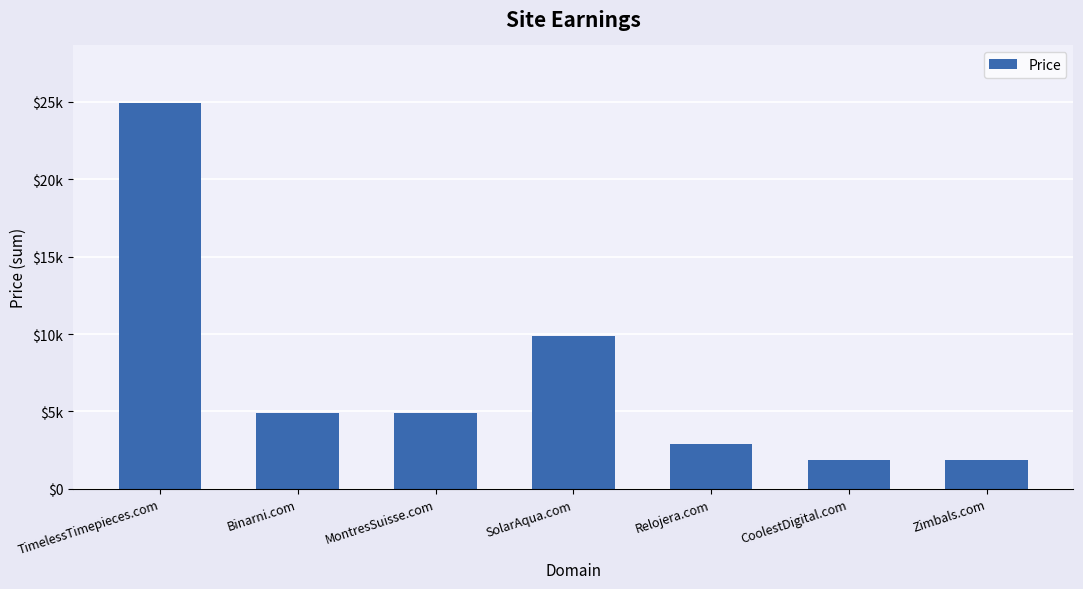

Does the chart contain any negative values?

No